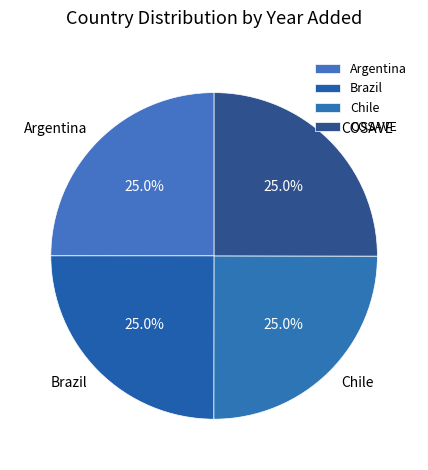

To the nearest percent, what is the average slice percentage?

25%